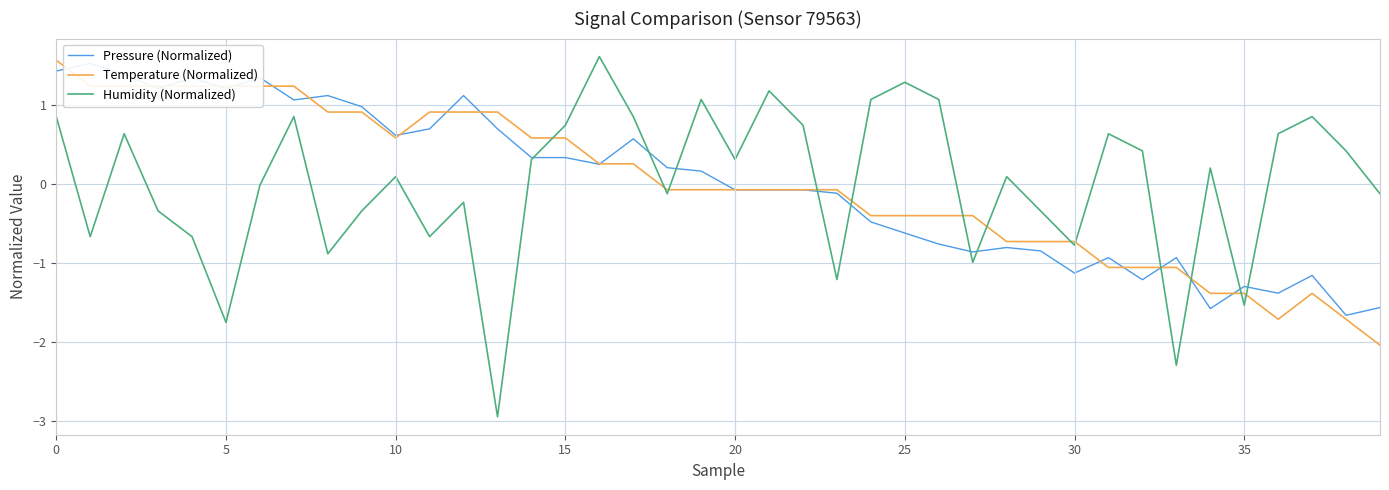

After their last crossing, which series has the higher values: Humidity (Normalized) or Pressure (Normalized)?

Humidity (Normalized)